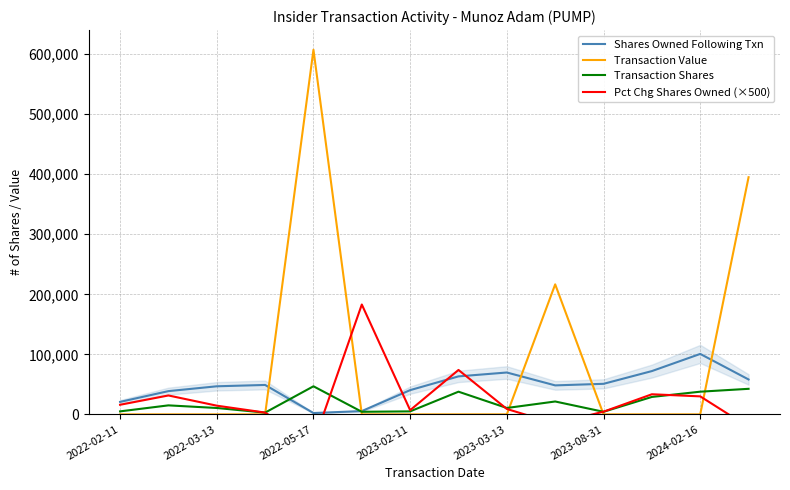

Which series has the largest range (max minus min)?

Transaction Value